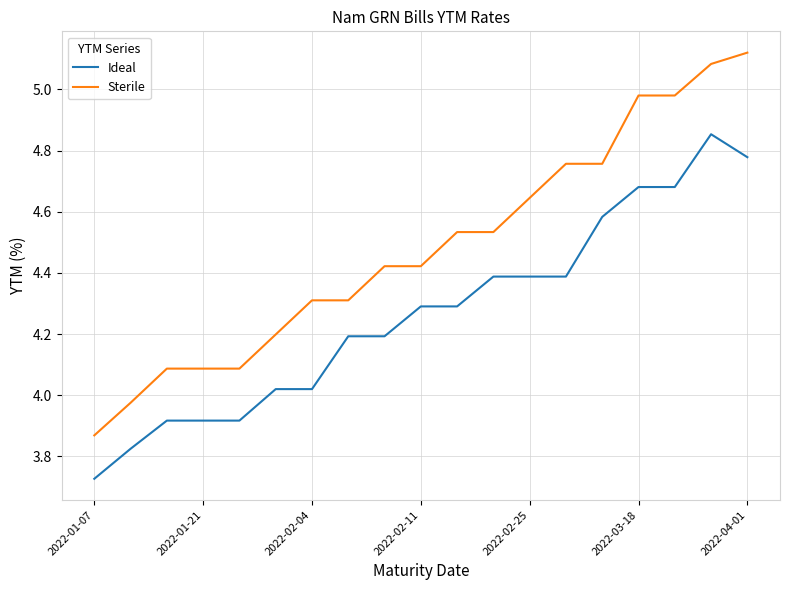

How many categories are shown in the chart?

19